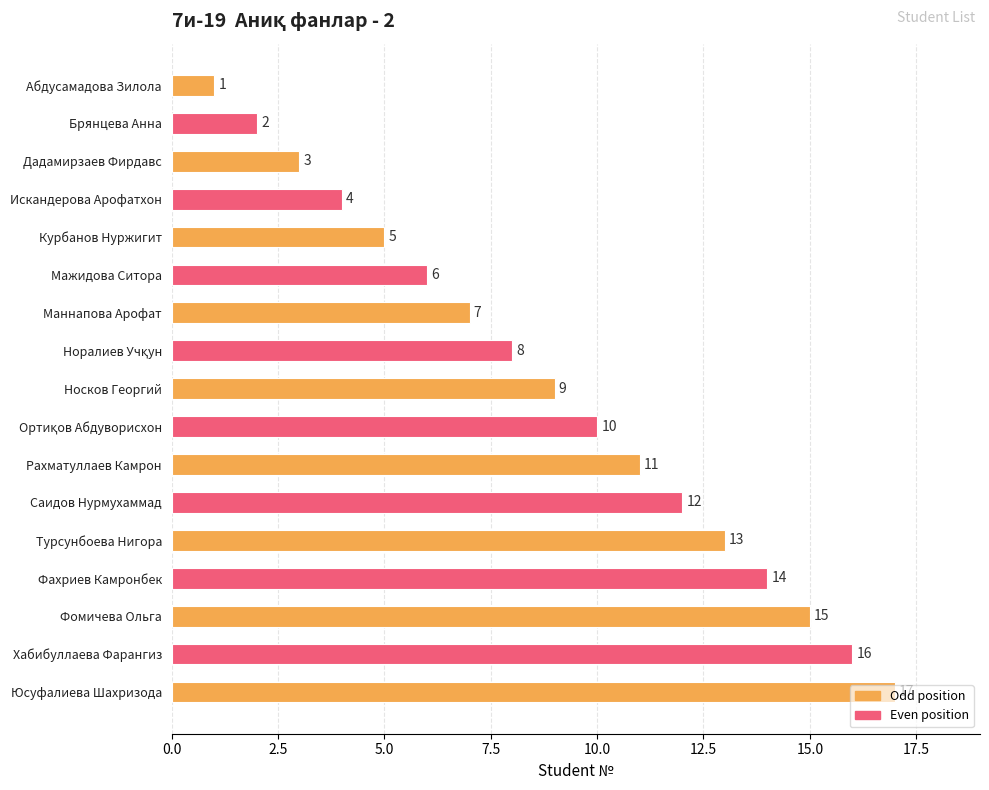

What is the average value?

9